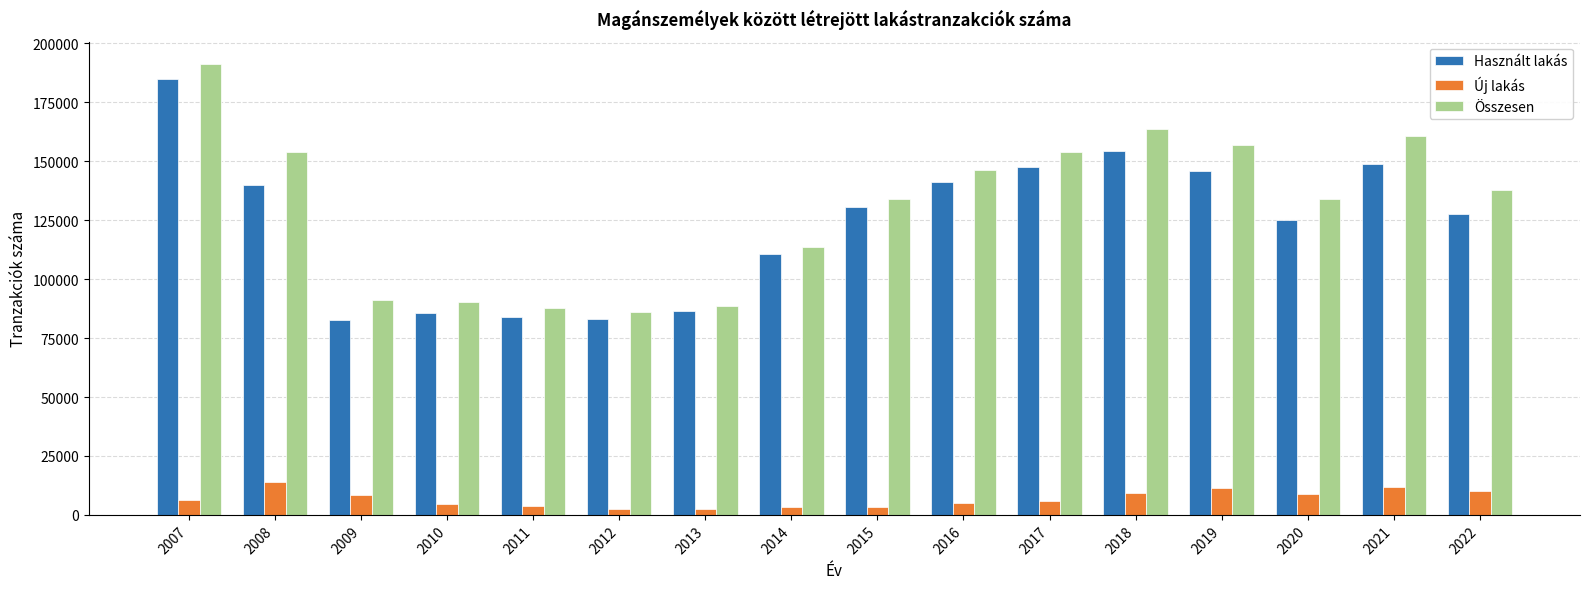

How many data points in Összesen are less than 138022?

8